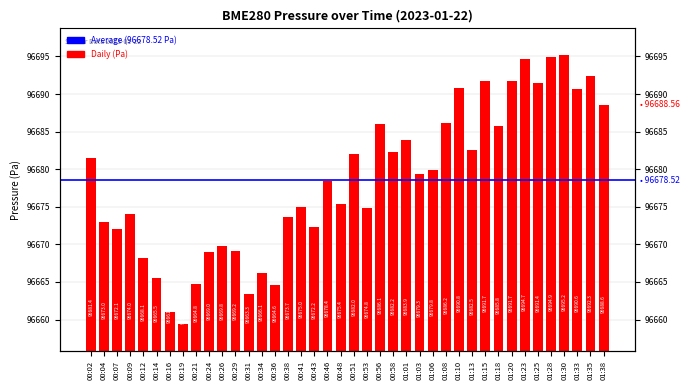

Rank the categories by value from lowest to highest.

00:19, 00:16, 00:31, 00:36, 00:21, 00:14, 00:34, 00:12, 00:24, 00:29, 00:26, 00:07, 00:43, 00:04, 00:38, 00:09, 00:53, 00:41, 00:48, 00:46, 01:03, 01:06, 00:02, 00:51, 00:58, 01:13, 01:01, 01:18, 00:56, 01:08, 01:38, 01:33, 01:10, 01:25, 01:15, 01:20, 01:35, 01:23, 01:28, 01:30